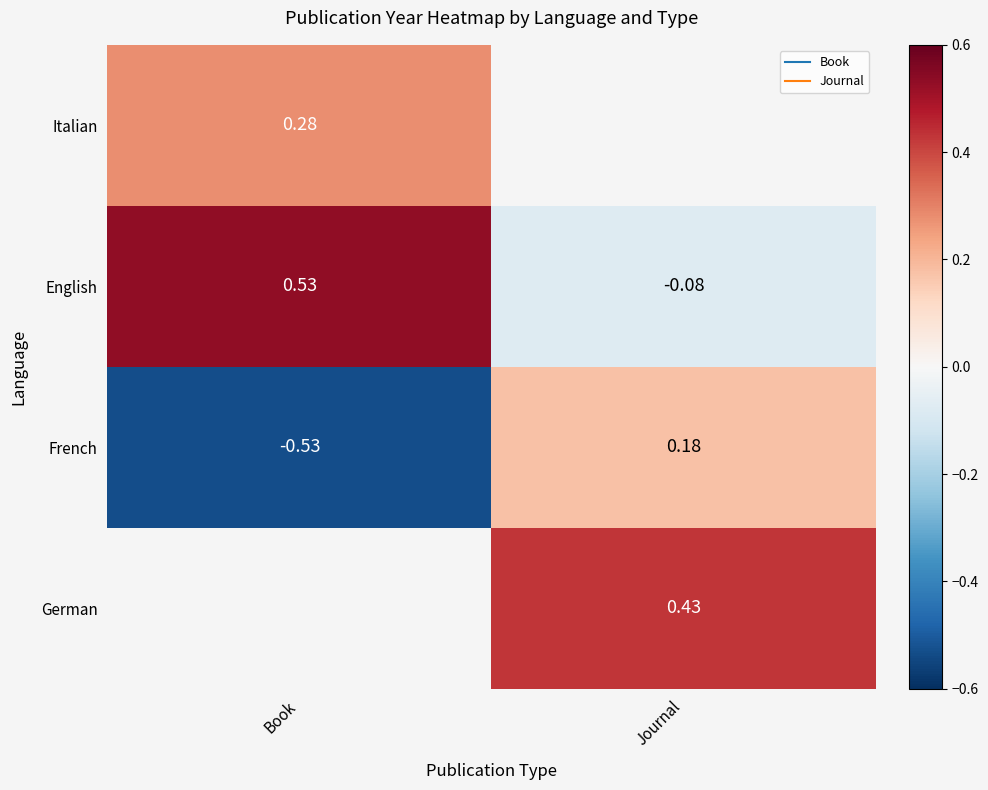

List the labels in order of Italian value, largest first.

Book, Journal